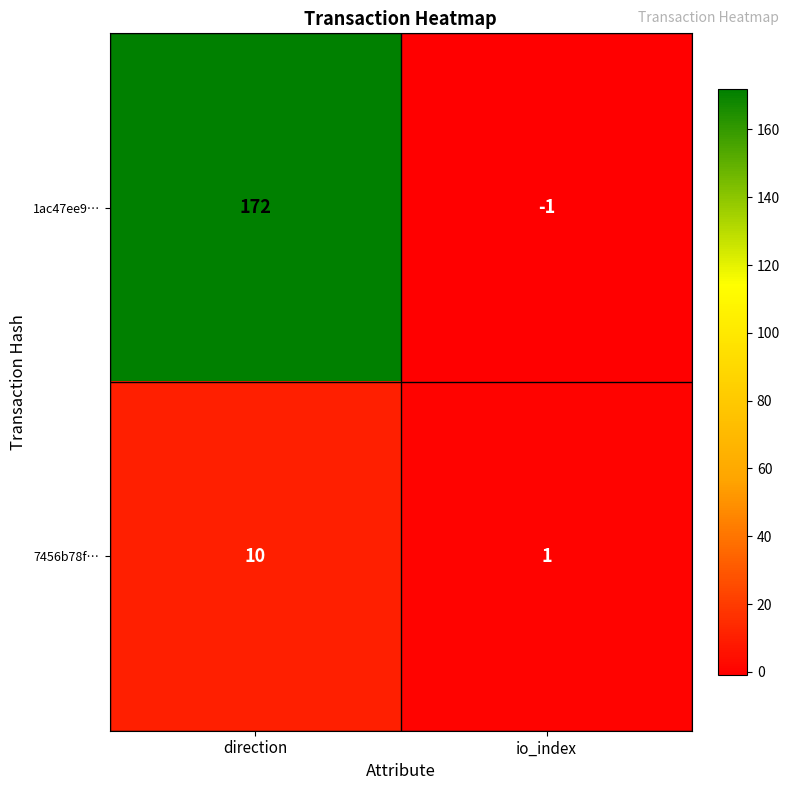

What value does the 7456b78f… series have at direction?

10